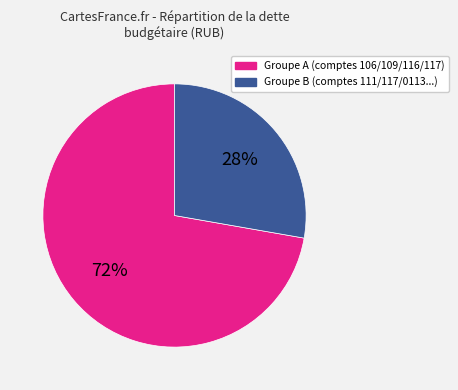

To the nearest percent, what is the average slice percentage?

50%